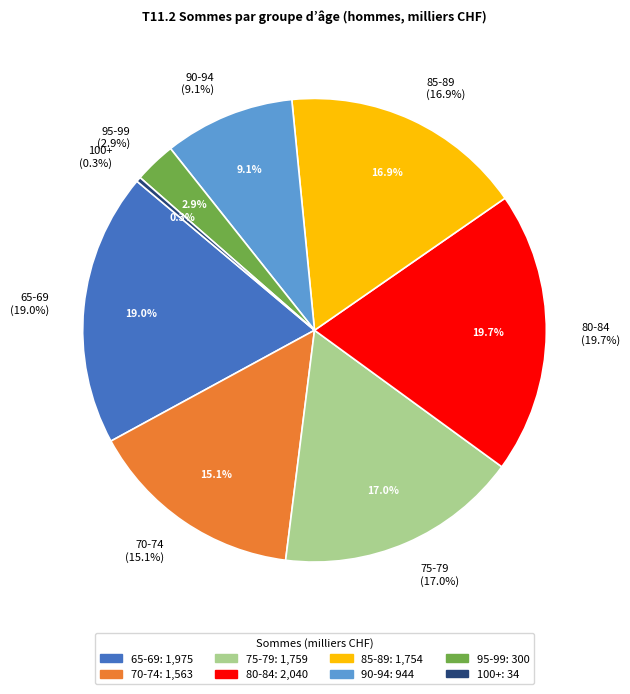

Does 65-69 account for over 50% of the chart?

No